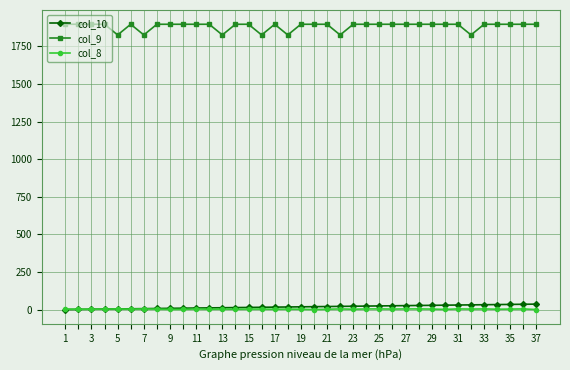

List the series in order of their peak value, highest first.

col_9, col_10, col_8